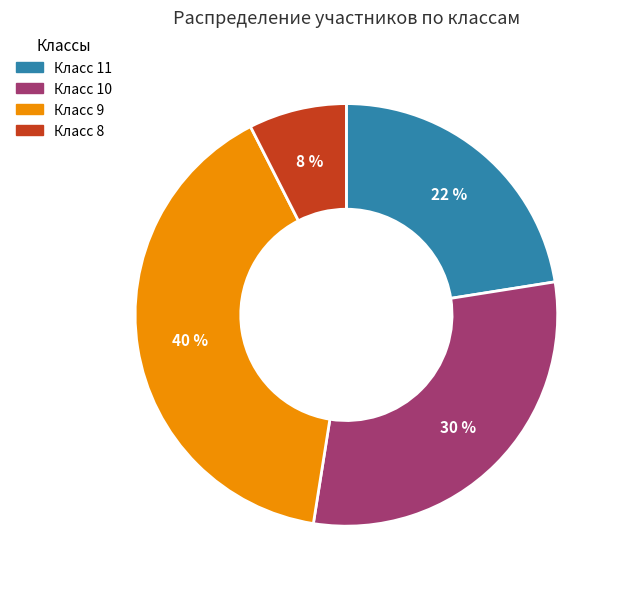

To the nearest percent, what is the average slice percentage?

25%